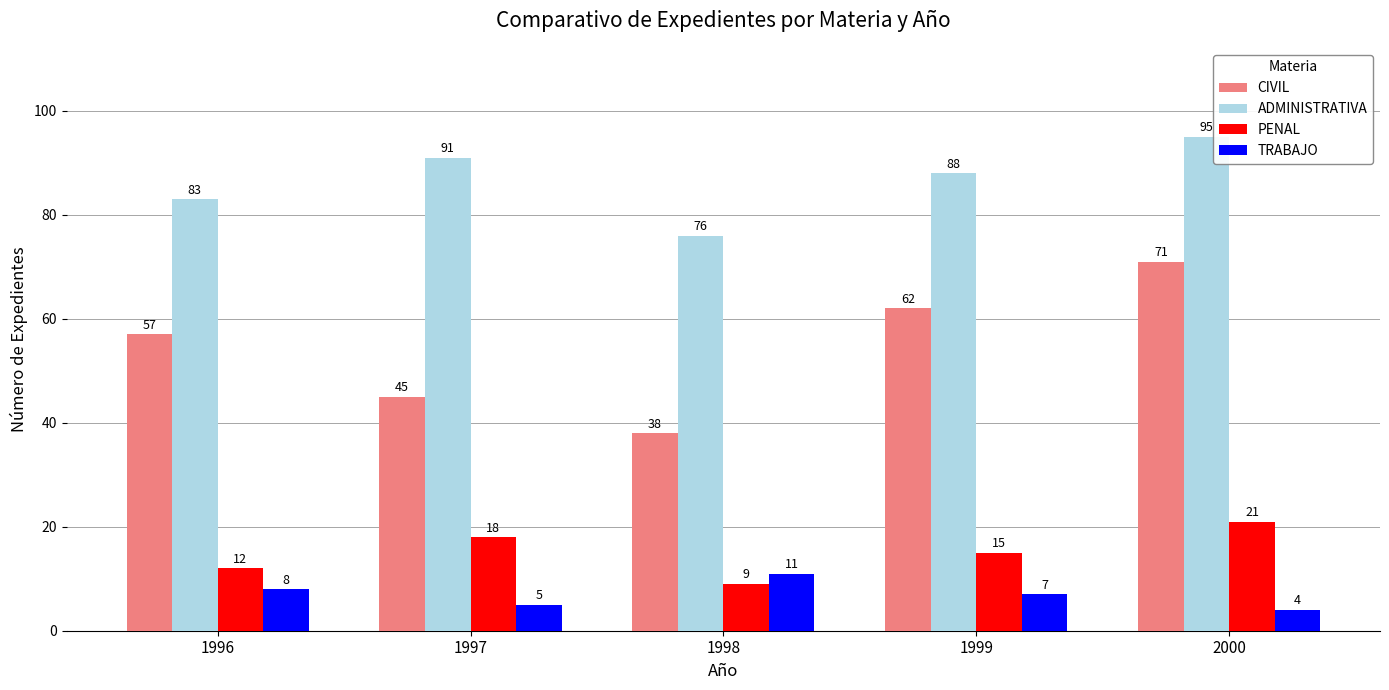

Reading left to right, extract all data points from this chart.

CIVIL: 1996=57	1997=45	1998=38	1999=62	2000=71
ADMINISTRATIVA: 1996=83	1997=91	1998=76	1999=88	2000=95
PENAL: 1996=12	1997=18	1998=9	1999=15	2000=21
TRABAJO: 1996=8	1997=5	1998=11	1999=7	2000=4